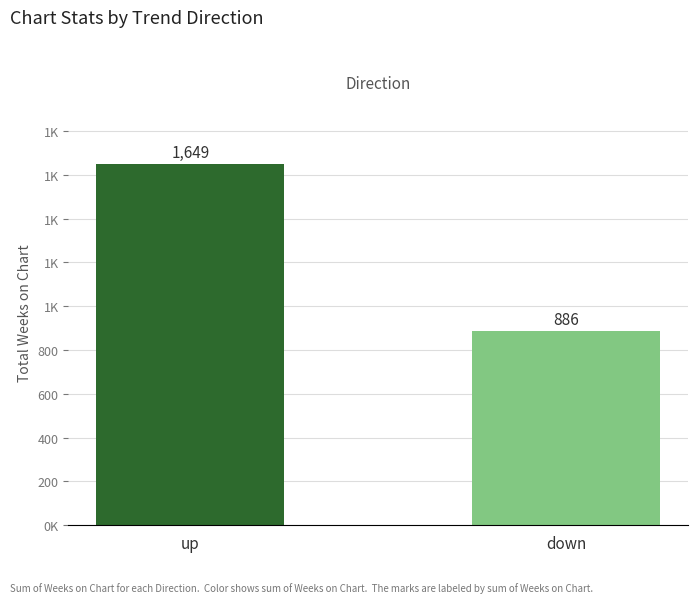

What is the difference between the values at up and down?

763